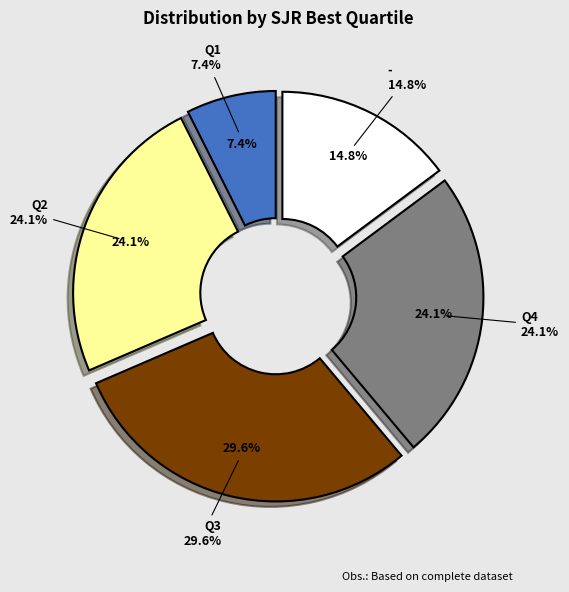

To the nearest percent, what portion does Q1 represent?

7%